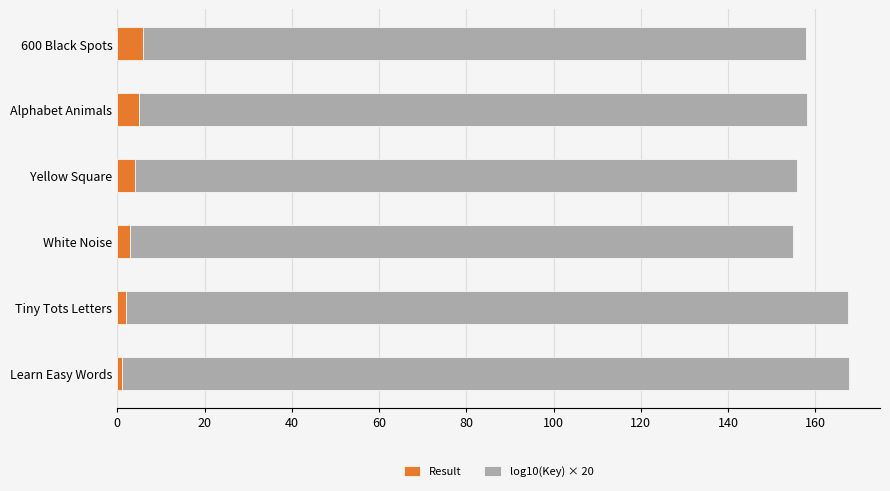

What is the difference between the maximum and second lowest values in the Result series?

4.0